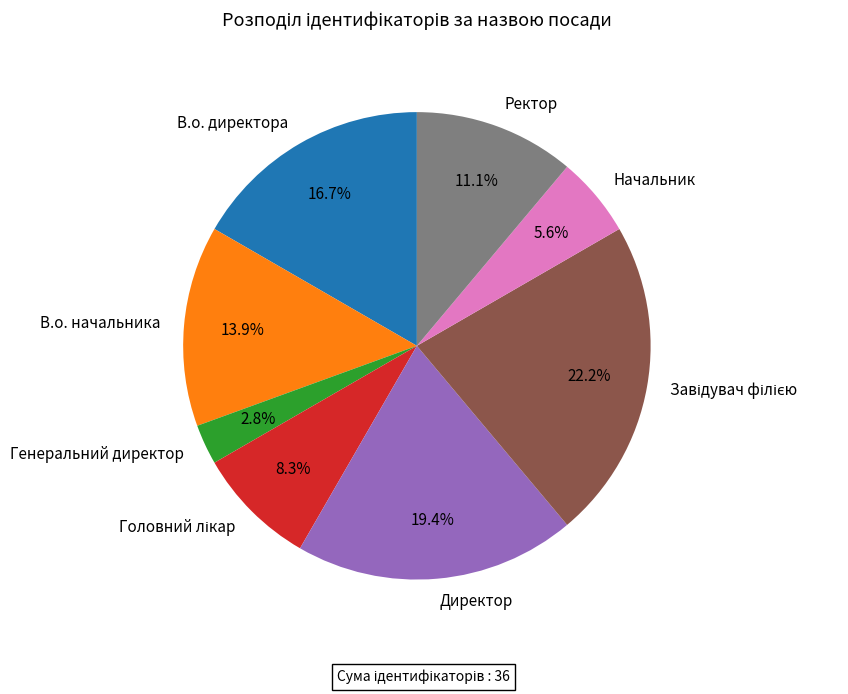

Does any single category account for the majority?

No